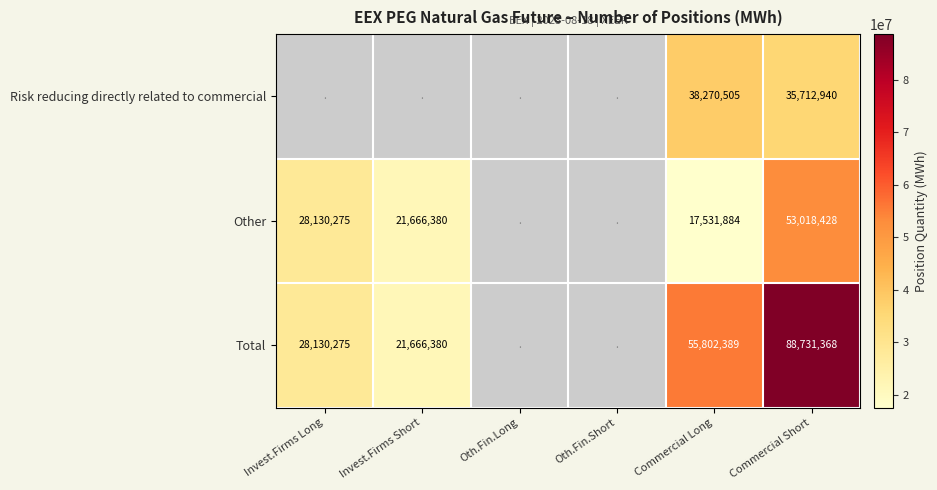

True or false: Total has a value of 28130275 at Invest.Firms Long.

True